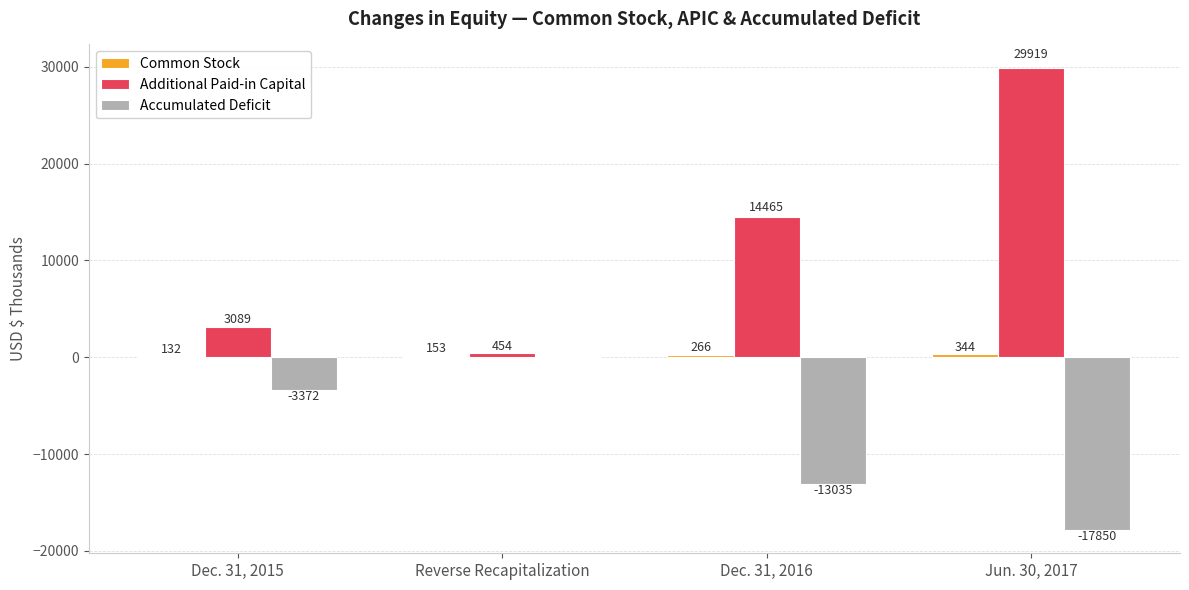

What is the sum of all Additional Paid-in Capital values?

47927